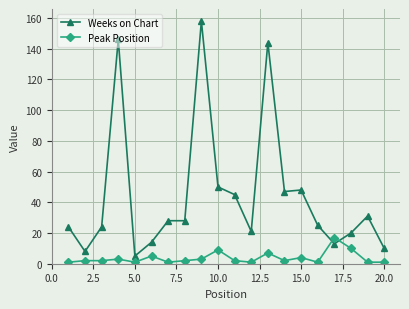

How many series are shown in this chart?

2